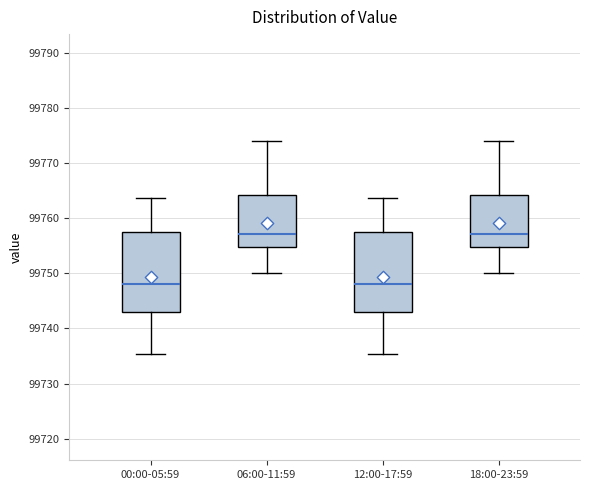

Where is the lower edge of the box for 12:00-17:59 on the y-axis? The values are not printed on the chart, so give them approximately, as read against the axis.

99743